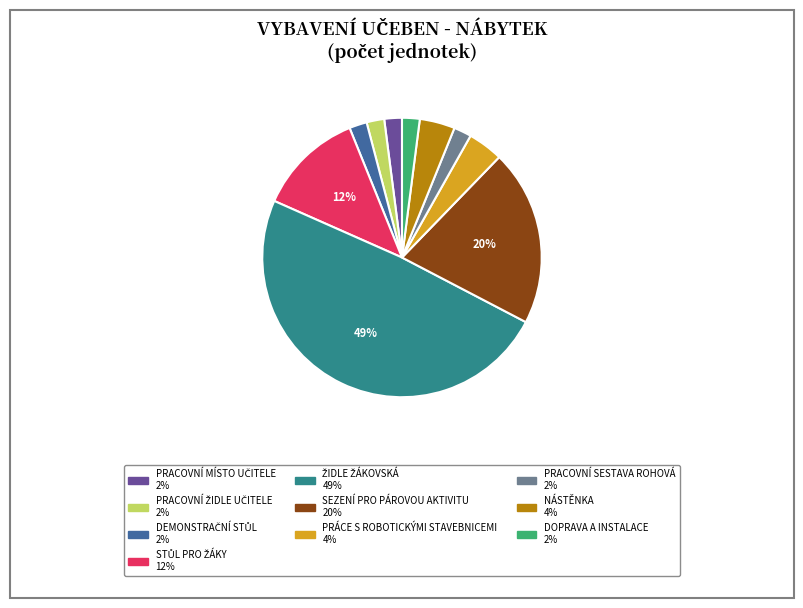

Combined, do NÁSTĚNKA and PRÁCE S ROBOTICKÝMI STAVEBNICEMI account for over 50%?

No